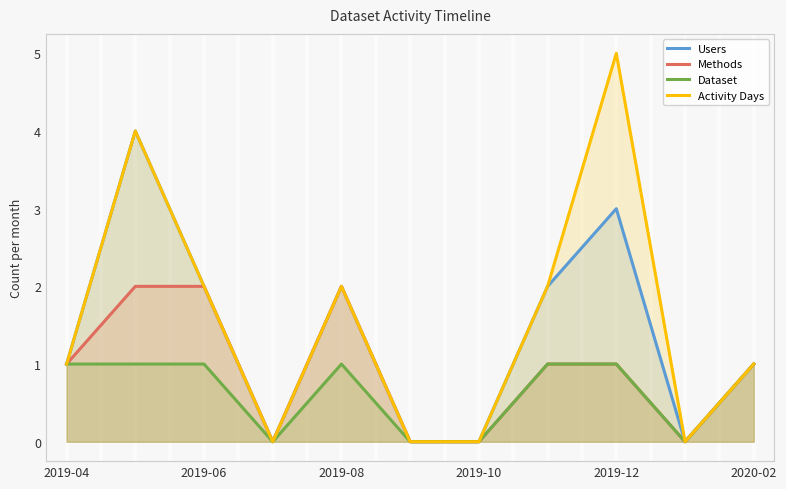

What is the total value across all series at 2020-02?

4